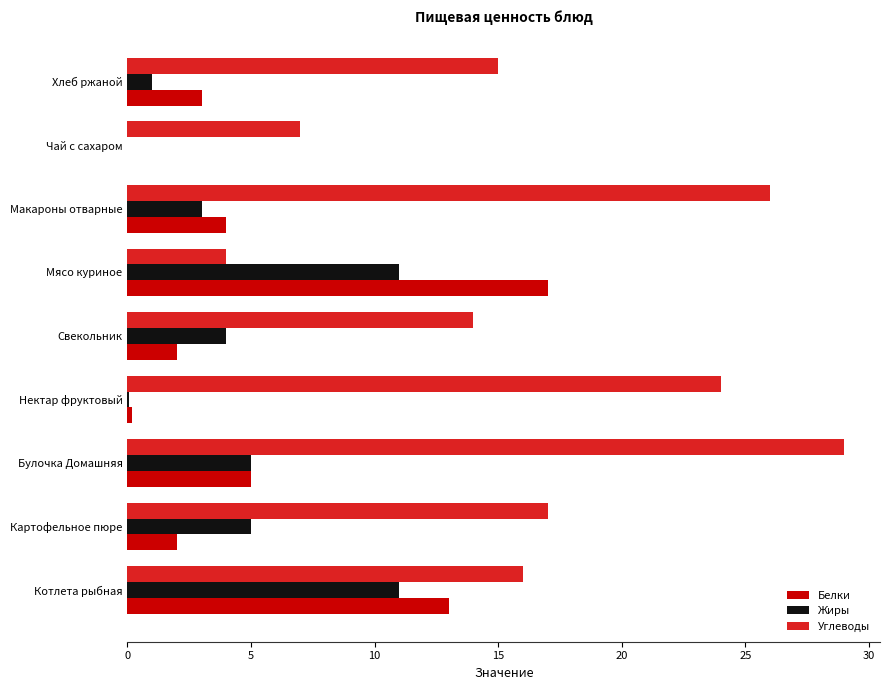

Which series changed the most between Булочка Домашняя and Свекольник?

Углеводы